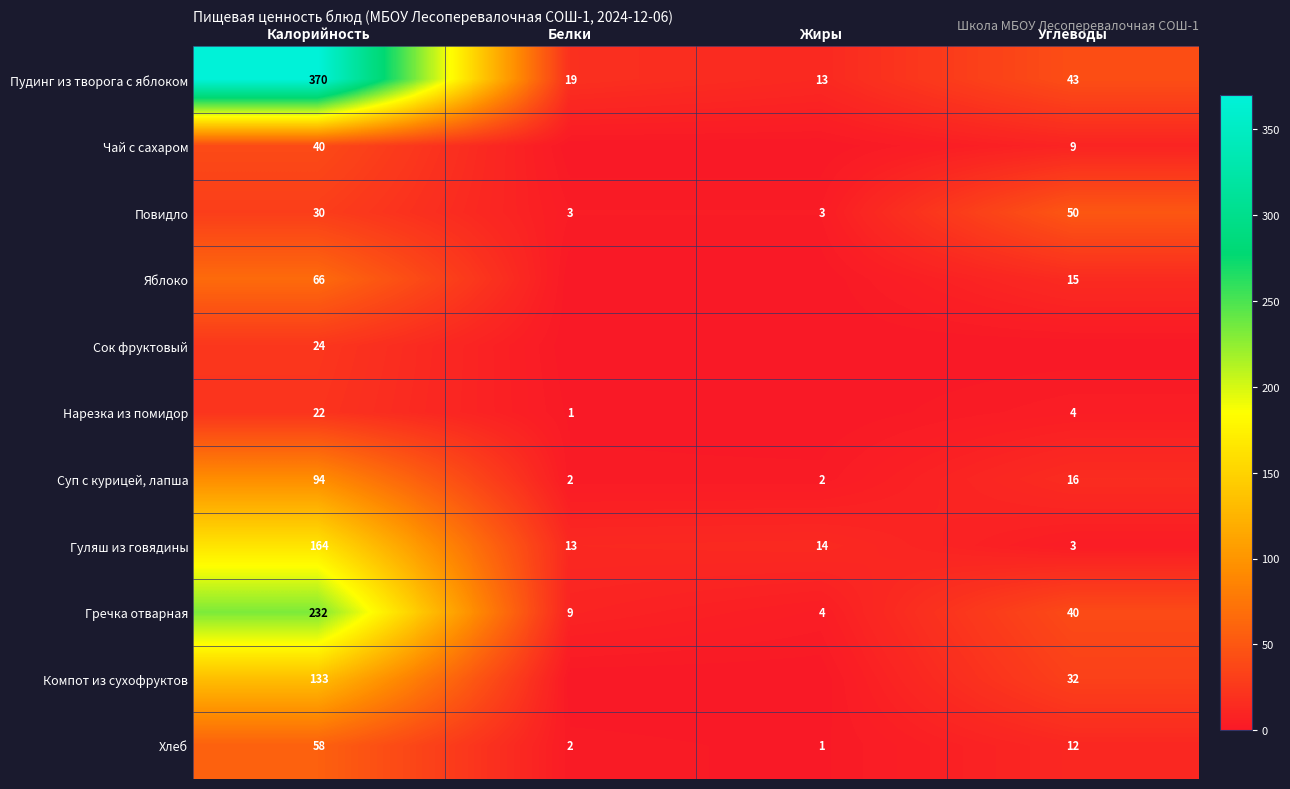

Is the value of Яблоко at Калорийность greater than the value of Нарезка из помидор at Белки?

Yes